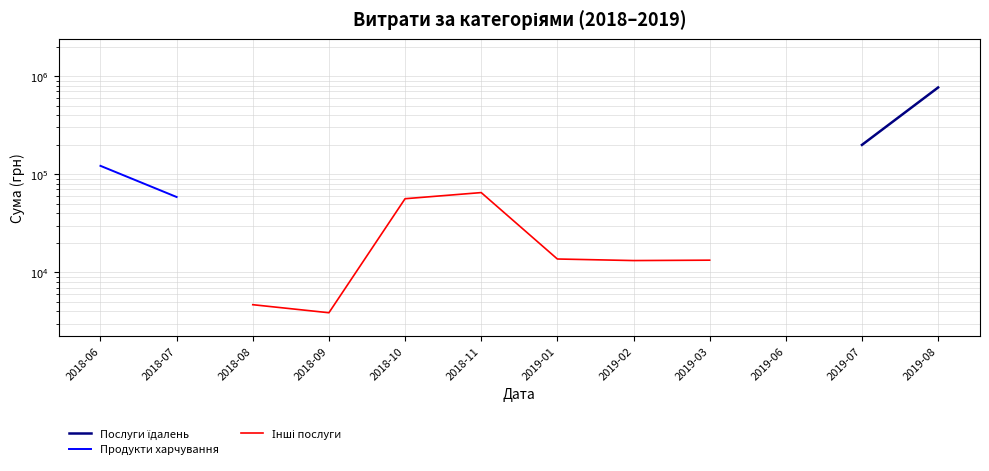

True or false: Продукти харчування and Інші послуги cross at least once.

False